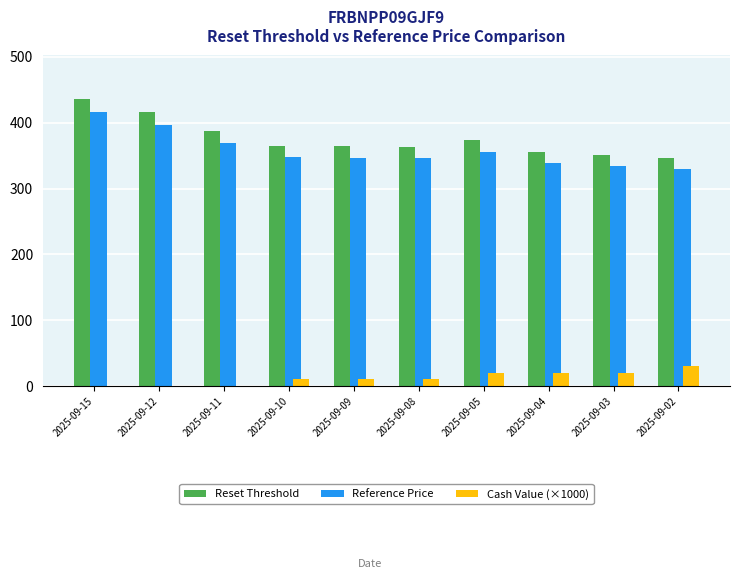

How many series are shown in this chart?

3